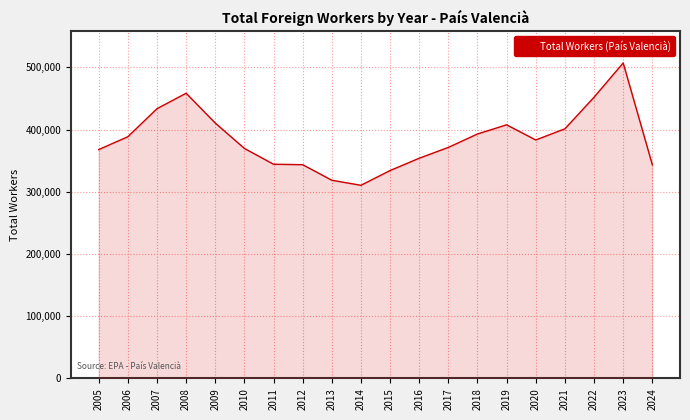

Which label corresponds to the smallest value in the chart?

2014